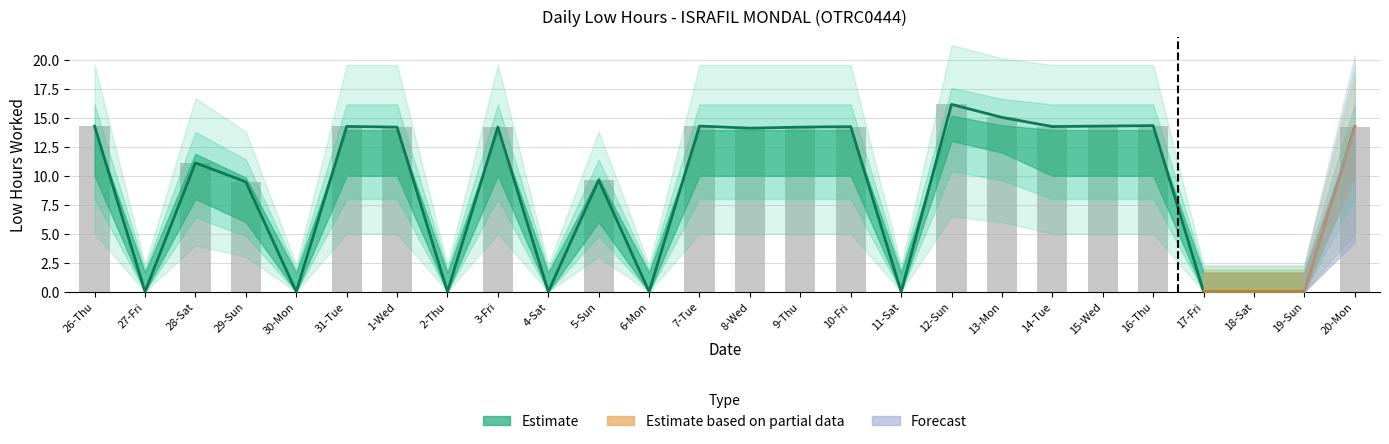

What is the label of the 2nd bar from the right?

19-Sun